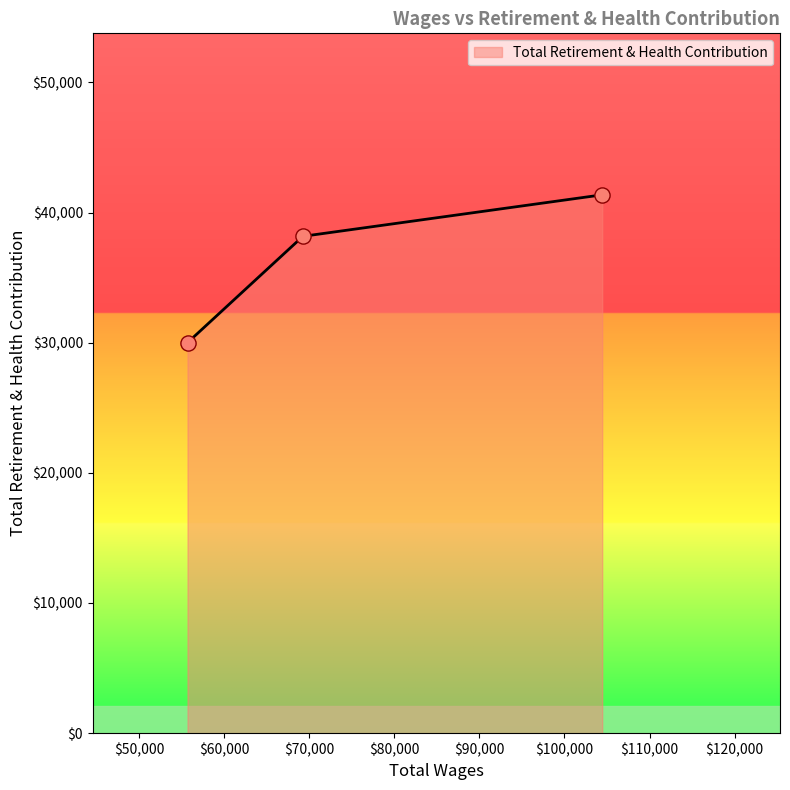

What is the maximum value shown in the chart?

41360